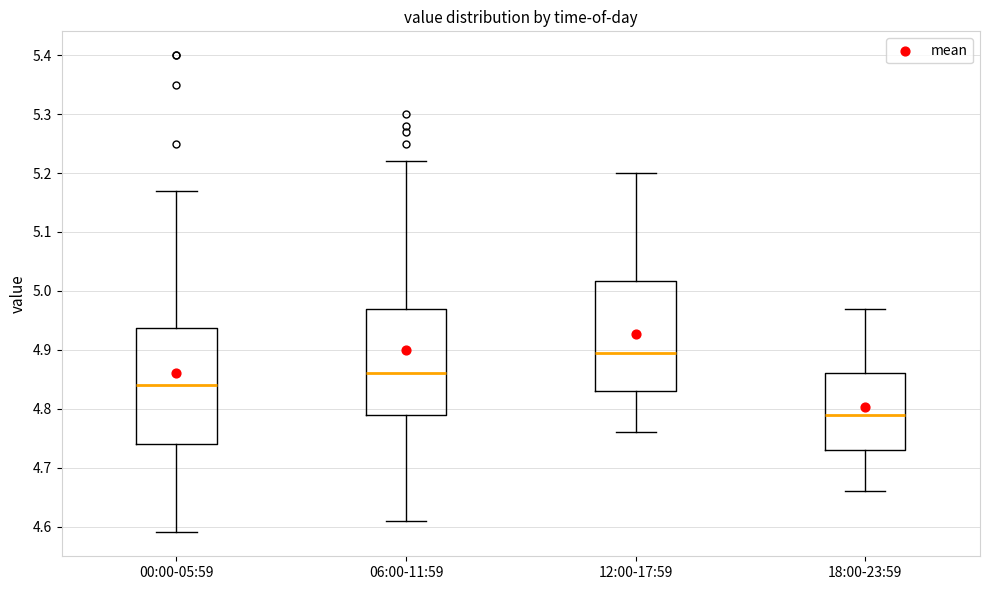

Reading left to right, transcribe this box plot: for each box, give where its median line is, the range the box spans, and where its two whiskers end, as read against the y-axis. The values are not printed on the chart, so give them approximately, as read against the axis.

00:00-05:59: median 4.84, box 4.74 to 4.94, whiskers 4.59 to 5.17
06:00-11:59: median 4.86, box 4.79 to 4.97, whiskers 4.61 to 5.22
12:00-17:59: median 4.90, box 4.83 to 5.02, whiskers 4.76 to 5.20
18:00-23:59: median 4.79, box 4.73 to 4.86, whiskers 4.66 to 4.97